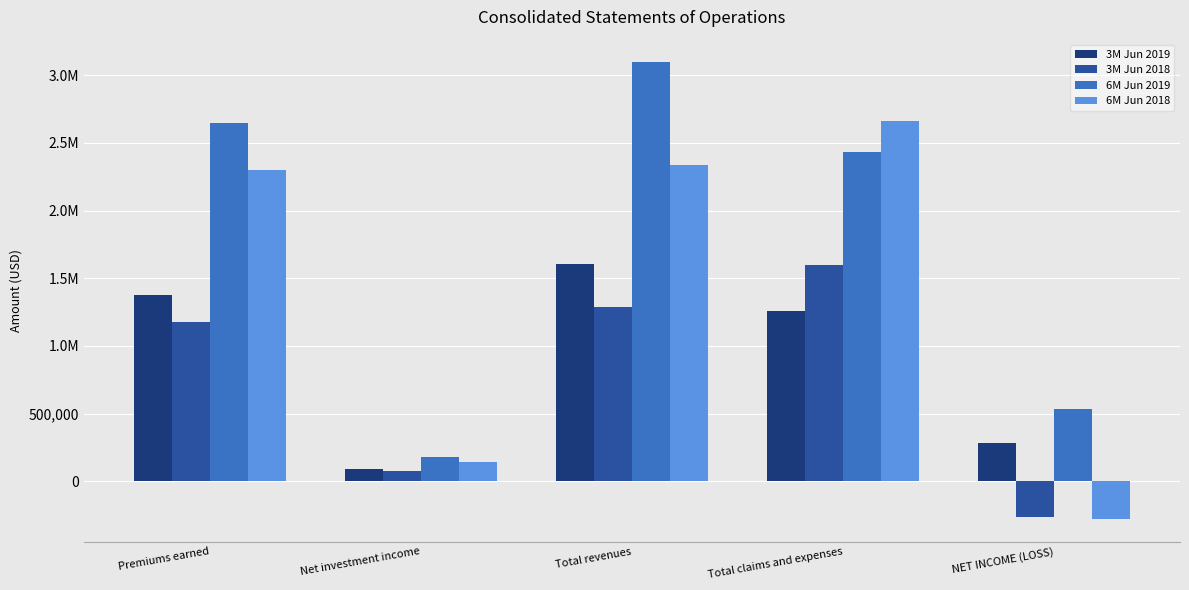

What are all the series names shown in the legend?

3M Jun 2019, 3M Jun 2018, 6M Jun 2019, 6M Jun 2018